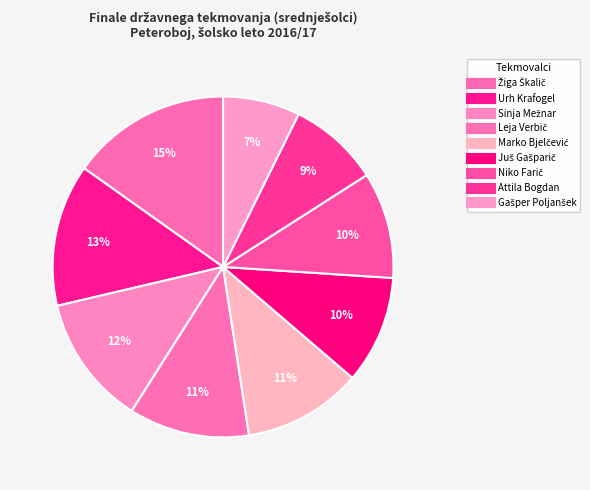

Count the number of slices in the pie.

9